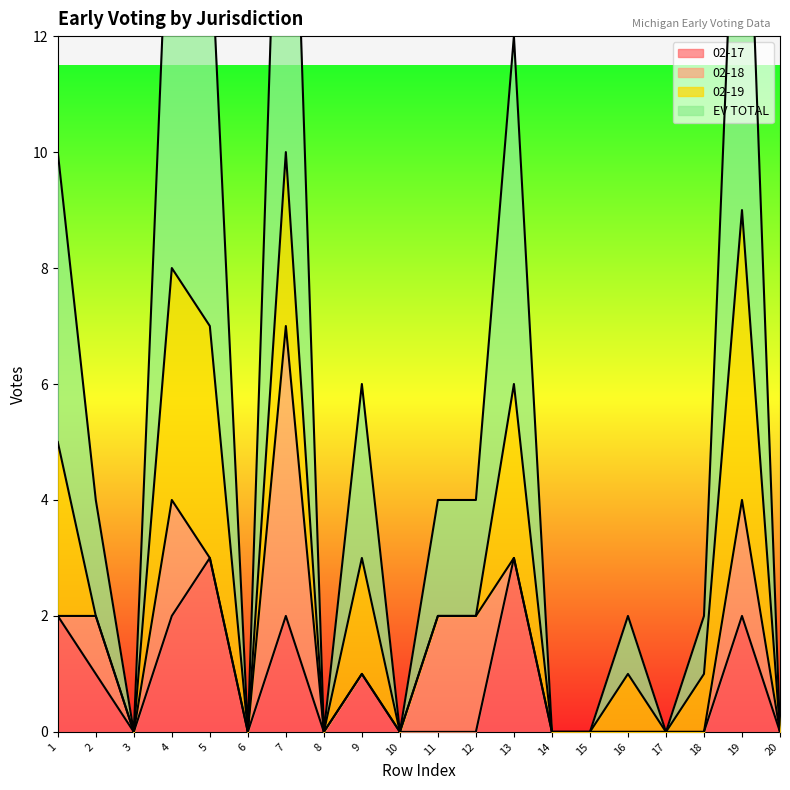

True or false: 02-17 and EV TOTAL intersect in this chart.

False